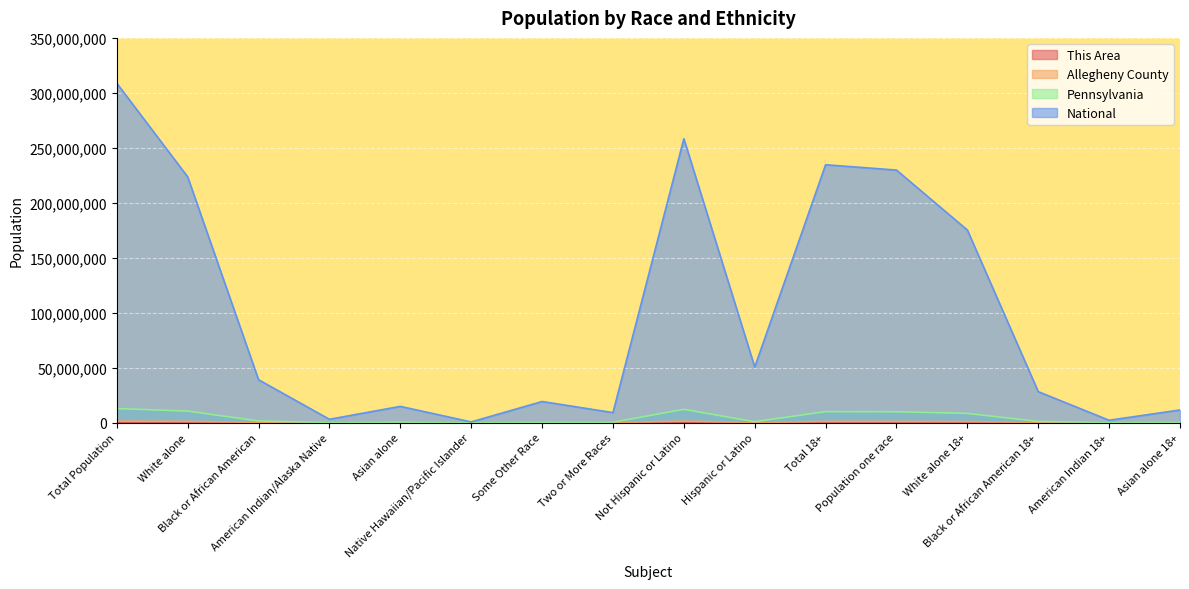

The Pennsylvania series shows 1299748 at Black or African American 18+. True or false?

False